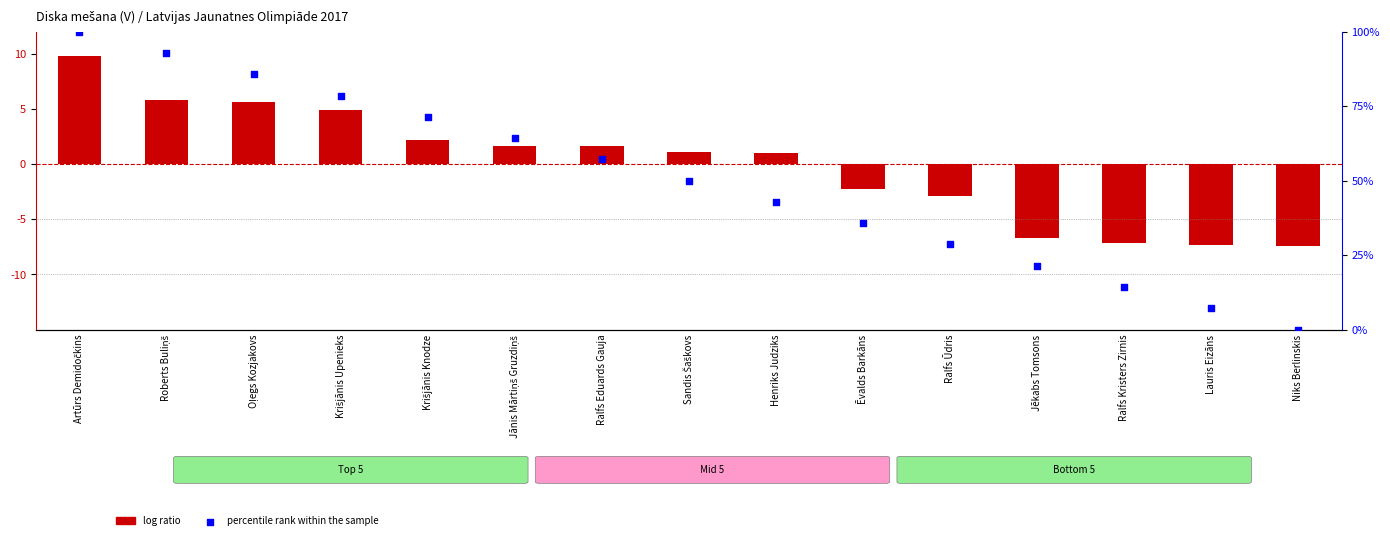

Which series contains the lowest Y value?

log ratio